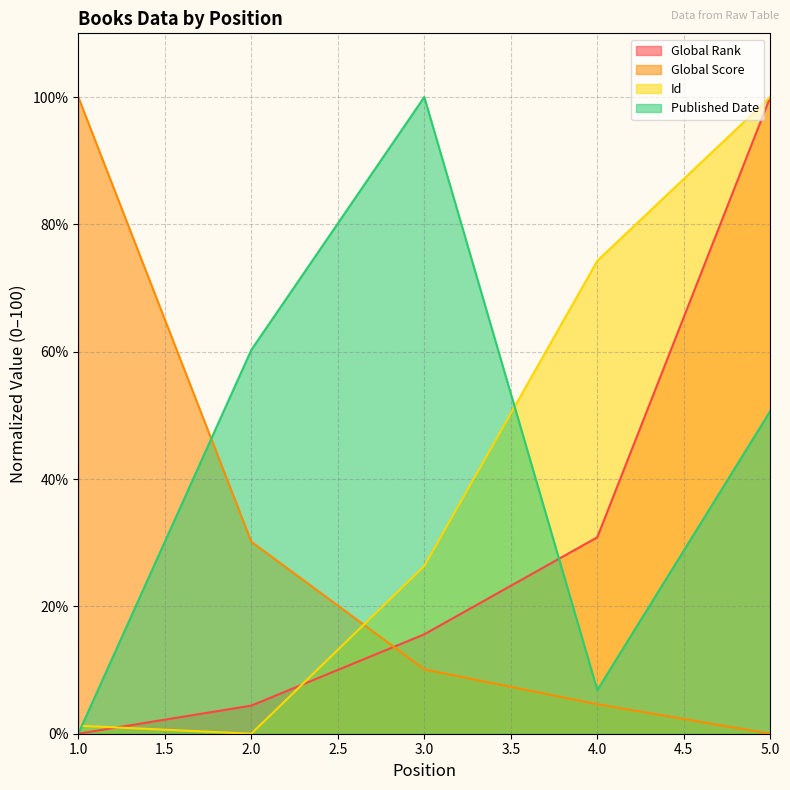

Between which two adjacent categories do Global Rank and Id first intersect?

1.0 and 2.0